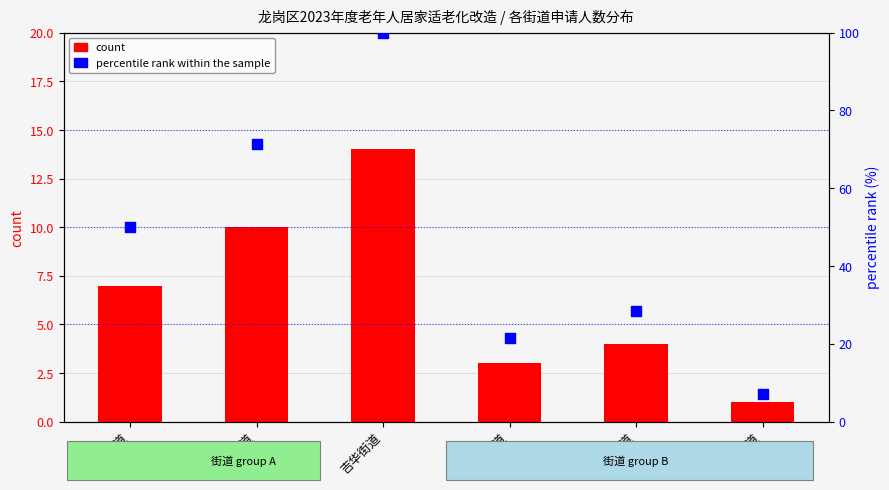

Which series has the widest spread of Y values?

percentile rank within the sample